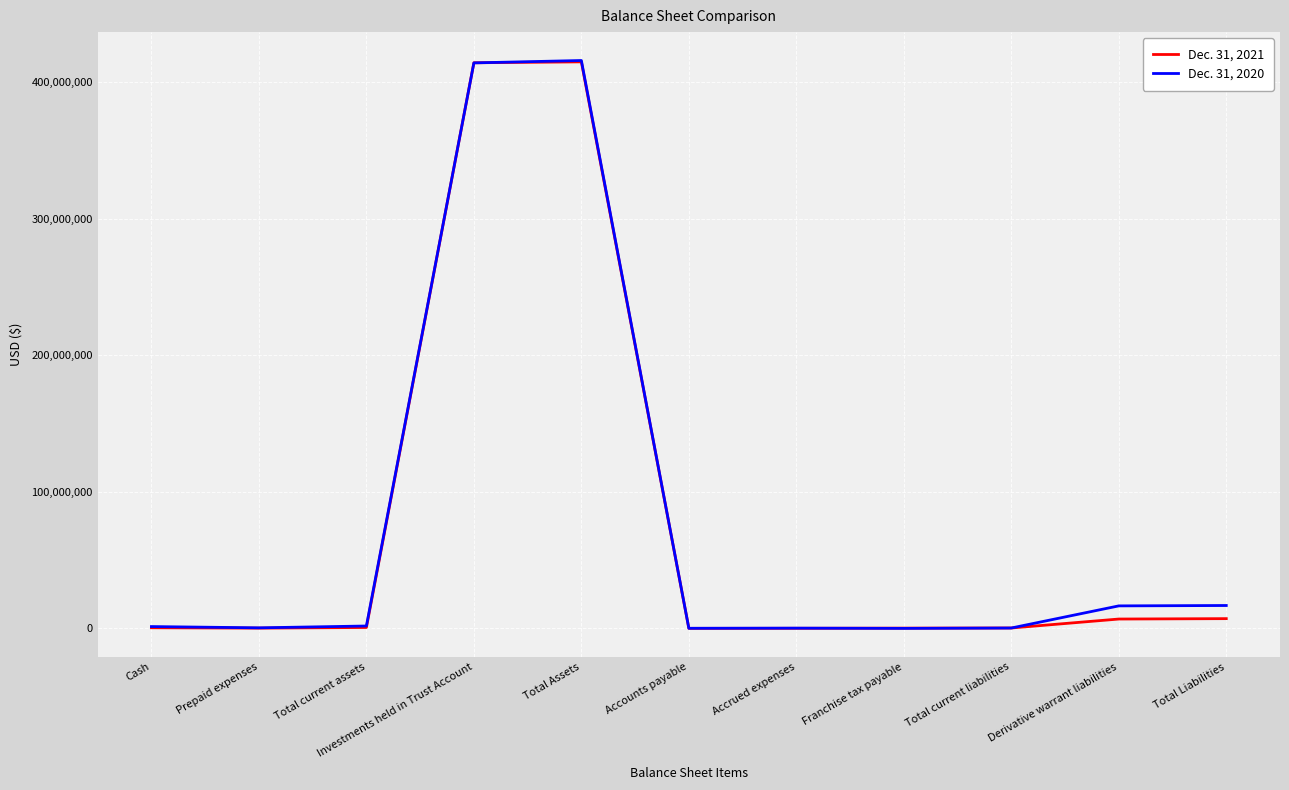

Which series ends up on top after the final intersection of Dec. 31, 2021 and Dec. 31, 2020?

Dec. 31, 2020